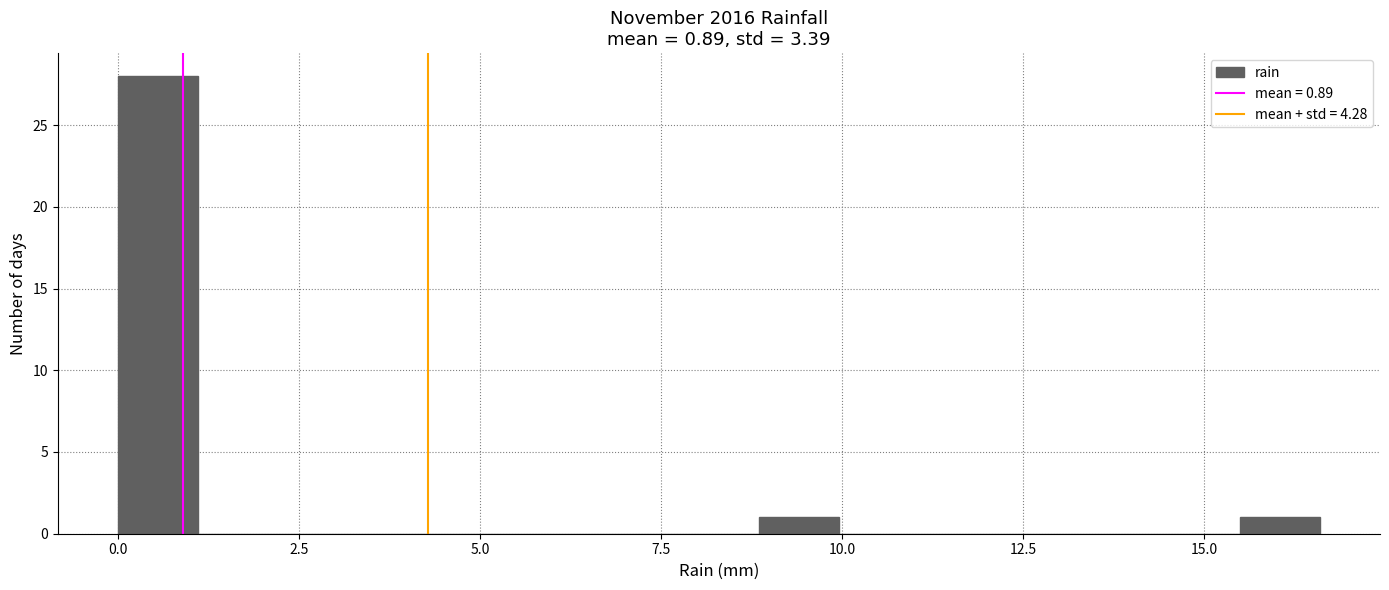

Read against the x-axis, roughly where is the centre of the tallest bar?

0.5